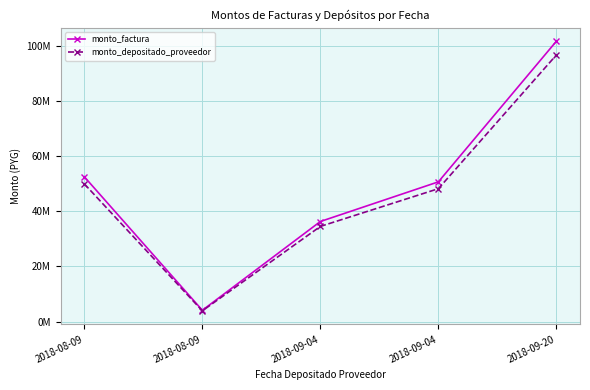

What is the lowest value of the monto_depositado_proveedor series?

3872908